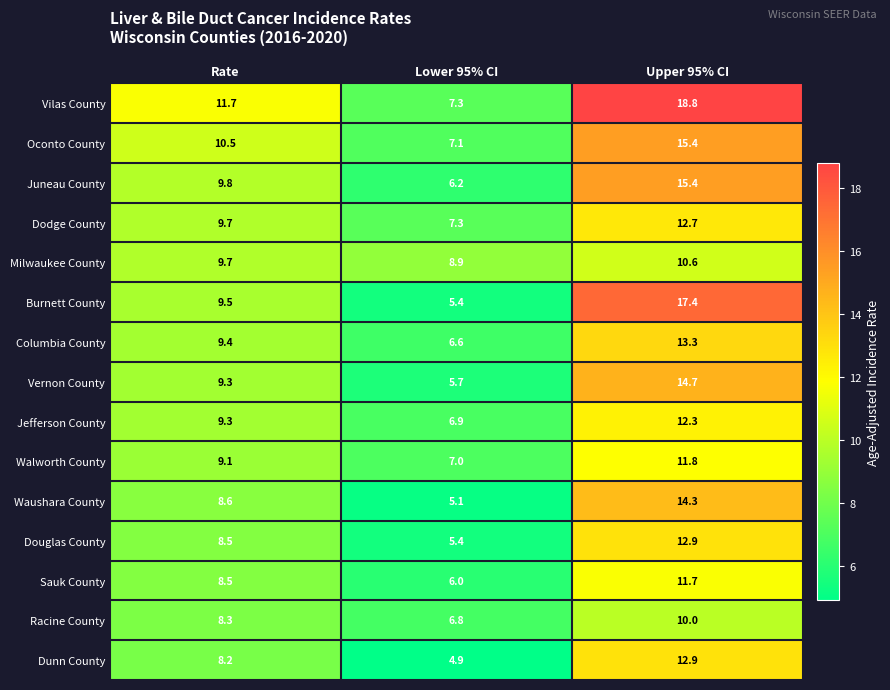

Between Rate and Lower 95% CI, which series saw the biggest shift?

Vilas County